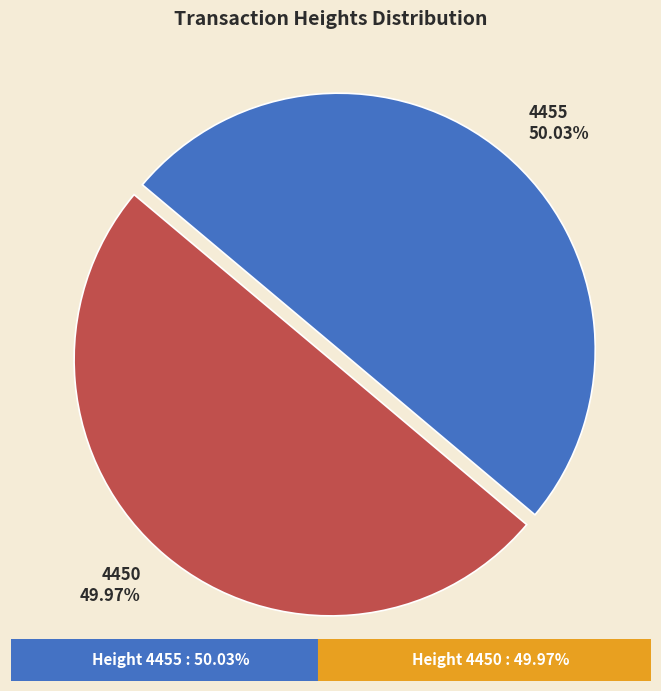

True or false: 4455 accounts for 50% of the total.

True